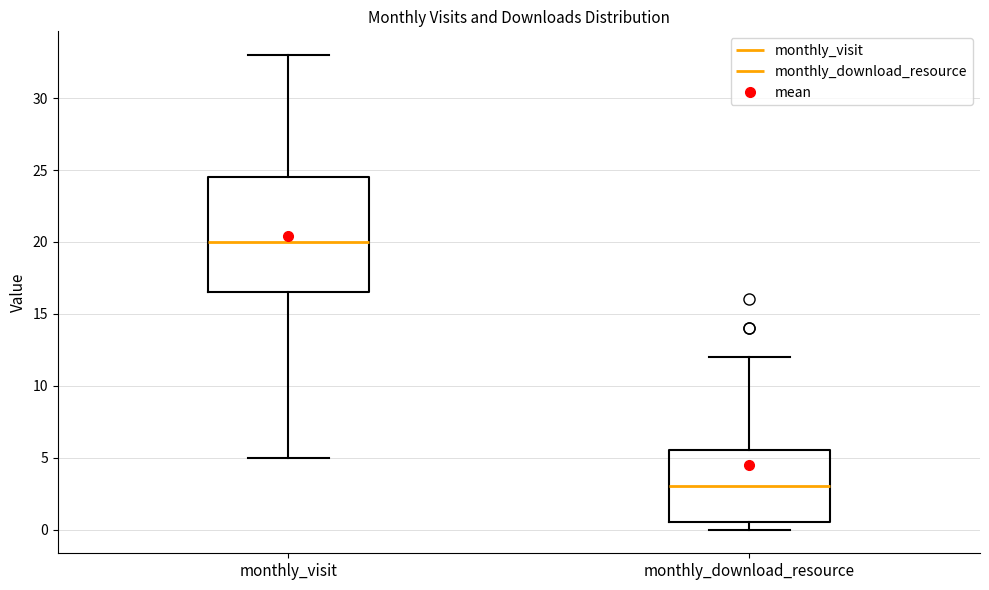

Comparing the boxes themselves (not the whiskers), which one is the tallest?

monthly_visit